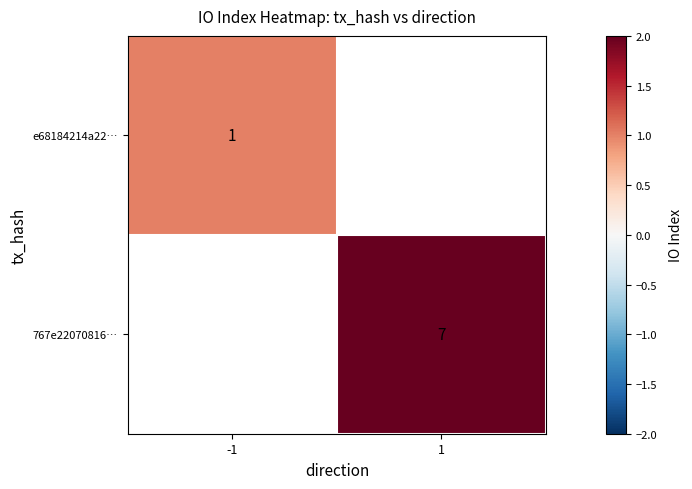

The 767e22070816… series shows 7 at 1. True or false?

True